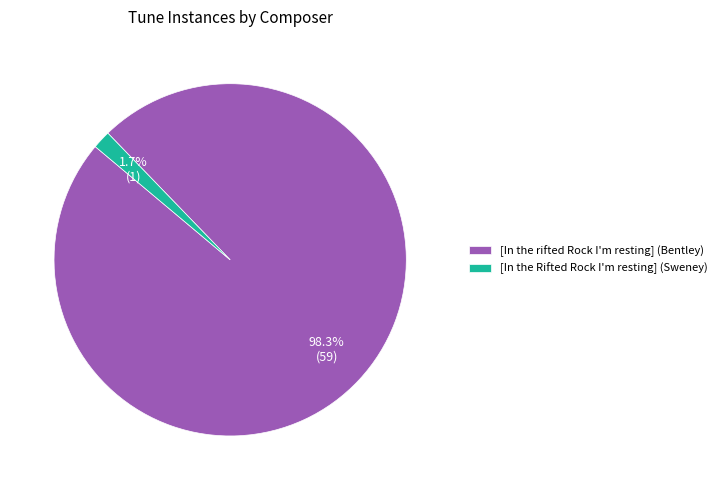

To the nearest percent, what portion does [In the rifted Rock I'm resting] (Bentley) represent?

98%